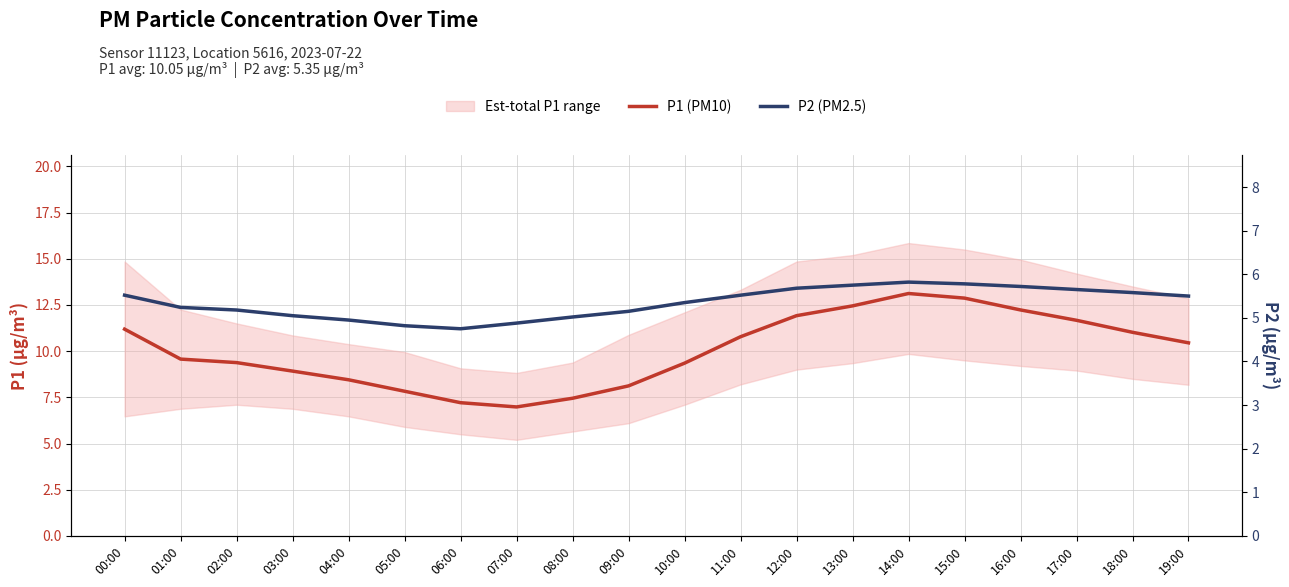

Between 03:00 and 05:00, which is larger?

03:00